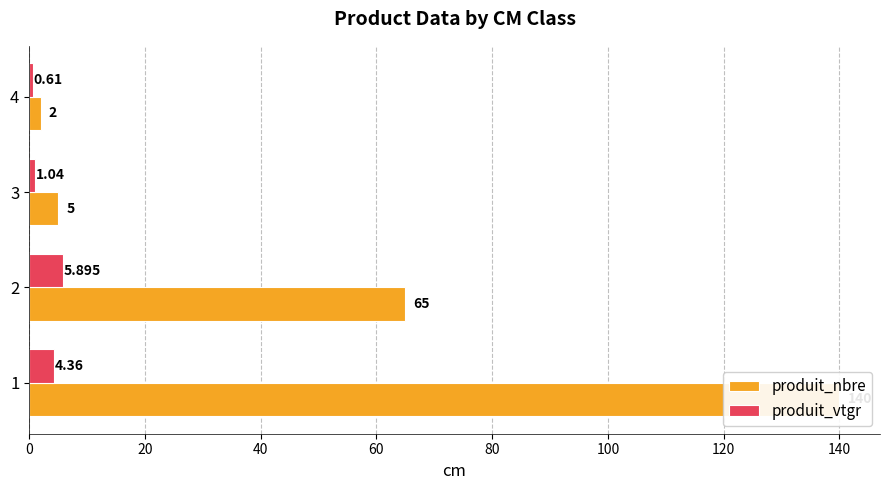

At 1, list the series in order from smallest to largest.

produit_vtgr, produit_nbre